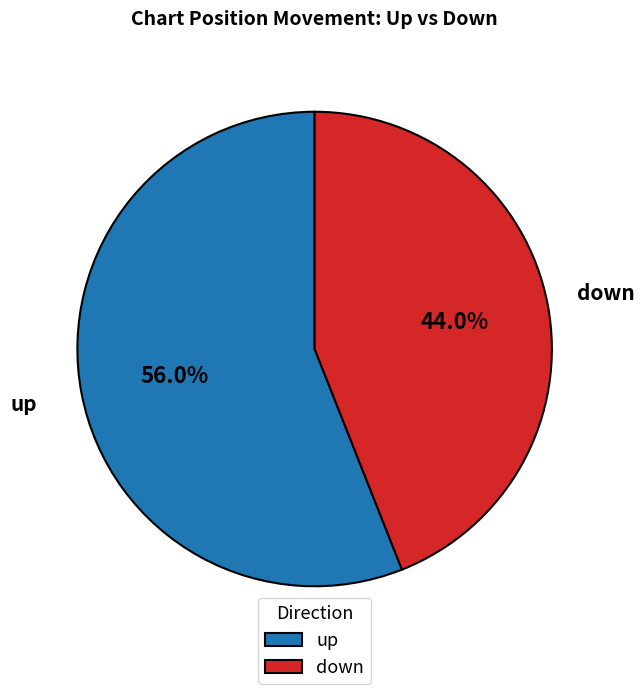

To the nearest percent, what is the difference between the largest and smallest slice percentages?

12%